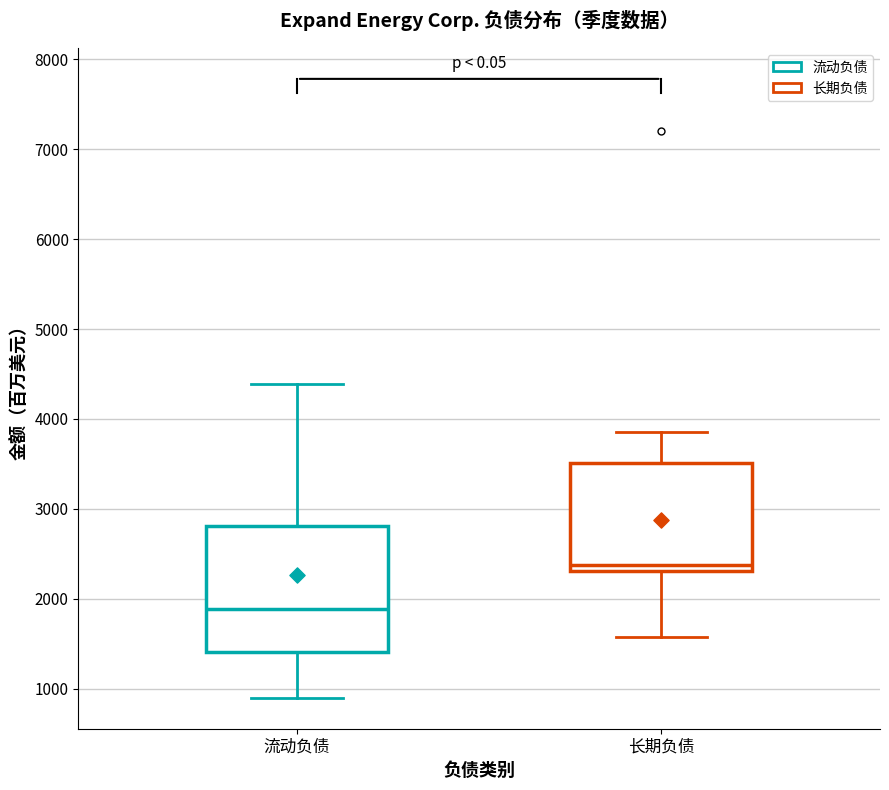

Reading left to right, read every box against the y-axis: the position of its median line, the range the box covers, and the ends of its whiskers. The values are not printed on the chart, so give them approximately, as read against the axis.

流动负债: median 1900, box 1400 to 2800, whiskers 900 to 4400
长期负债: median 2400, box 2300 to 3500, whiskers 1600 to 3900